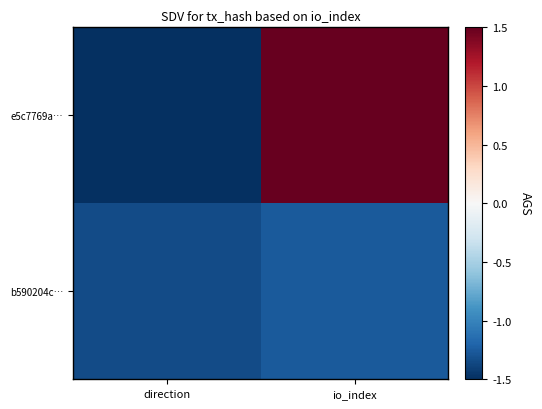

Reading left to right, extract all data points from this chart.

e5c7769a…: direction=-1.5	io_index=1.5
b590204c…: direction=-1.3	io_index=-1.3